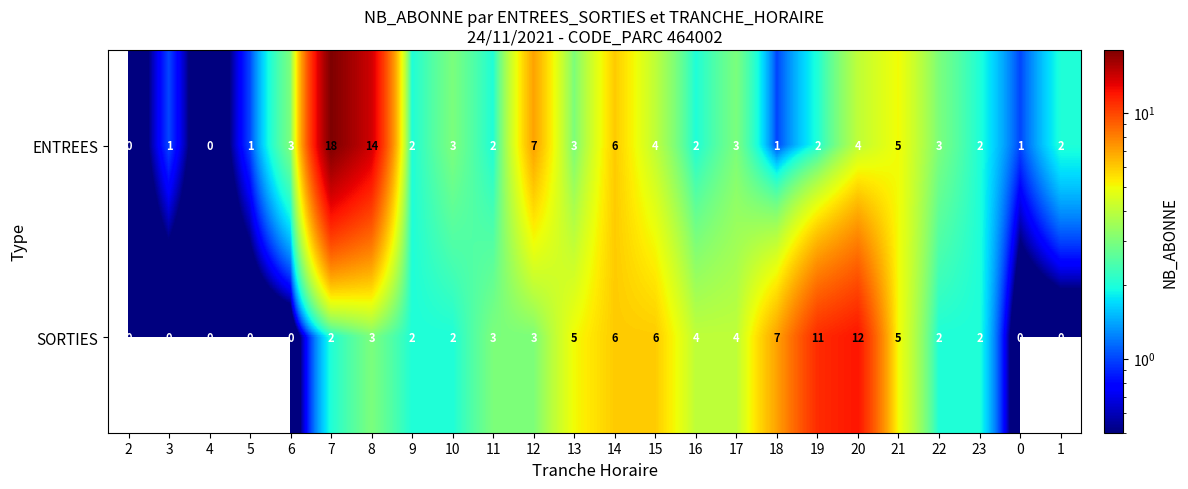

The ENTREES series shows 5 at 21. True or false?

True